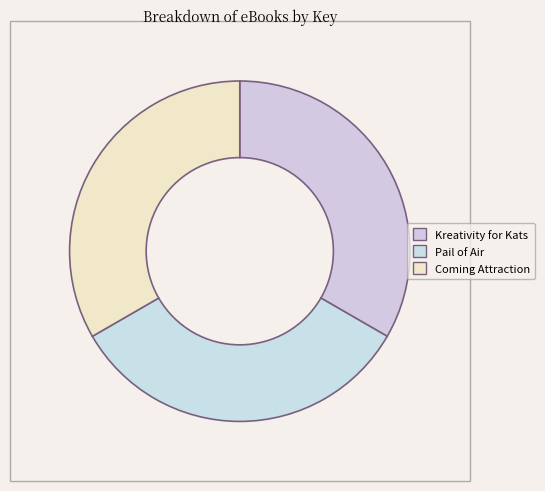

To the nearest percent, what portion does Kreativity for Kats represent?

33%